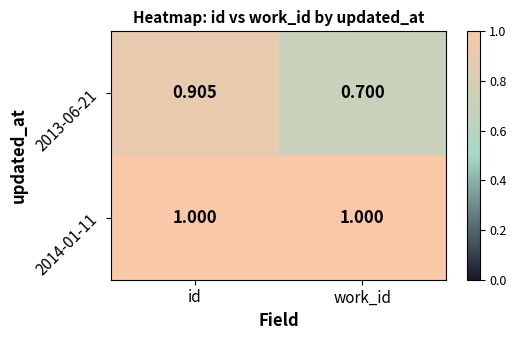

Where is 2013-06-21 nearest to the value 0?

work_id